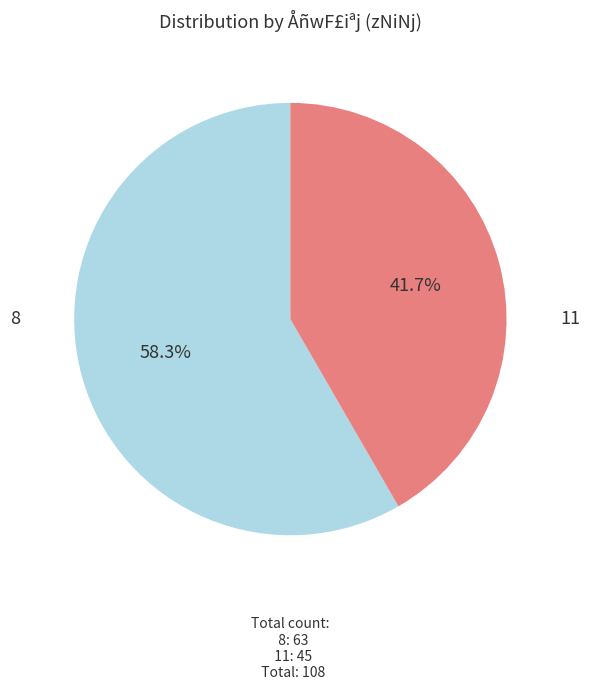

Rank the categories by value from lowest to highest.

11, 8